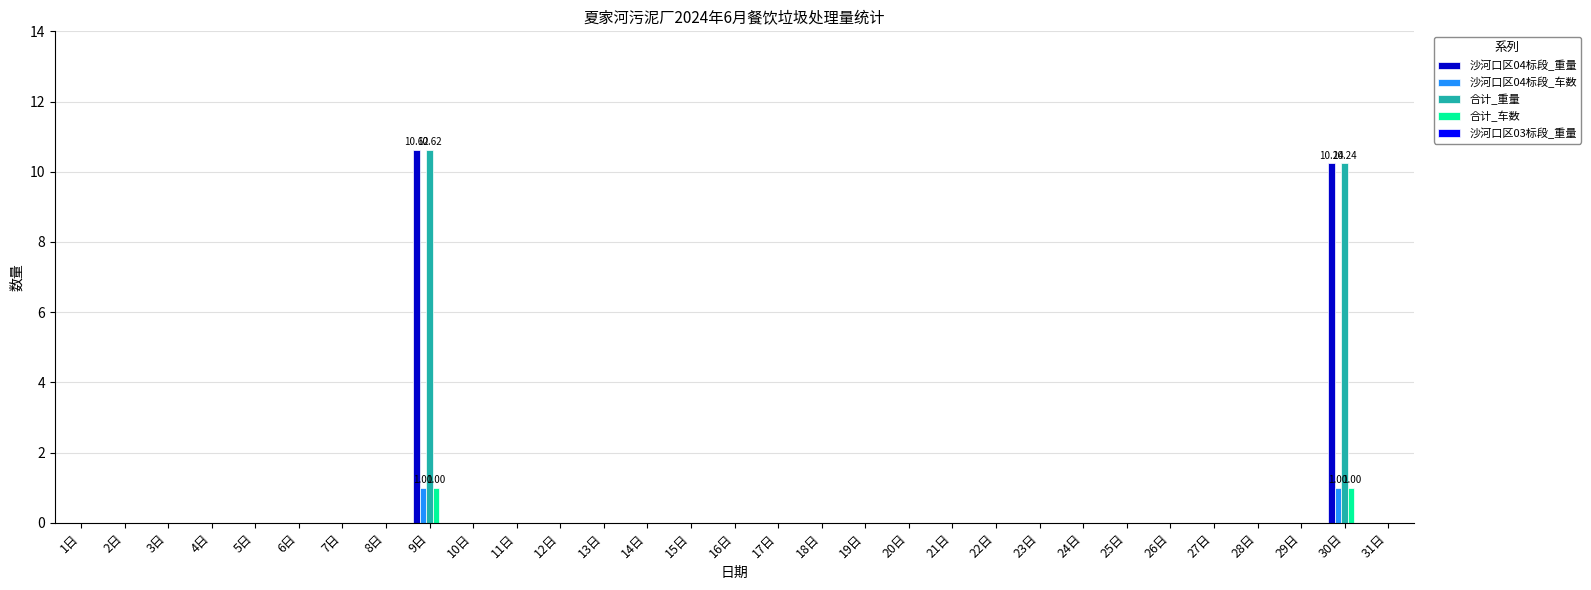

Is the value of 合计_车数 at 9日 greater than the value of 沙河口区04标段_车数 at 14日?

Yes